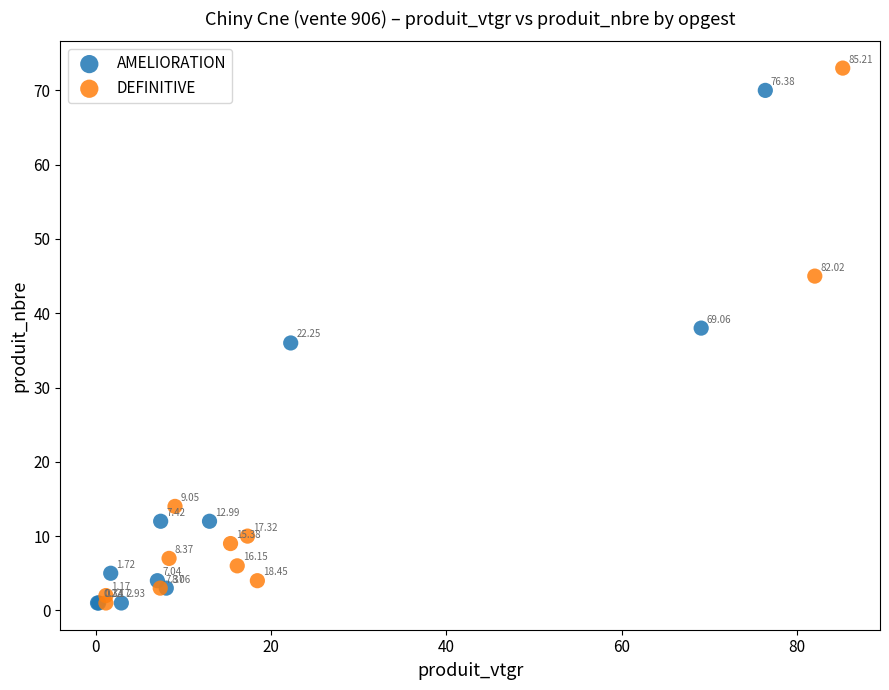

What are all the series names shown in the legend?

AMELIORATION, DEFINITIVE